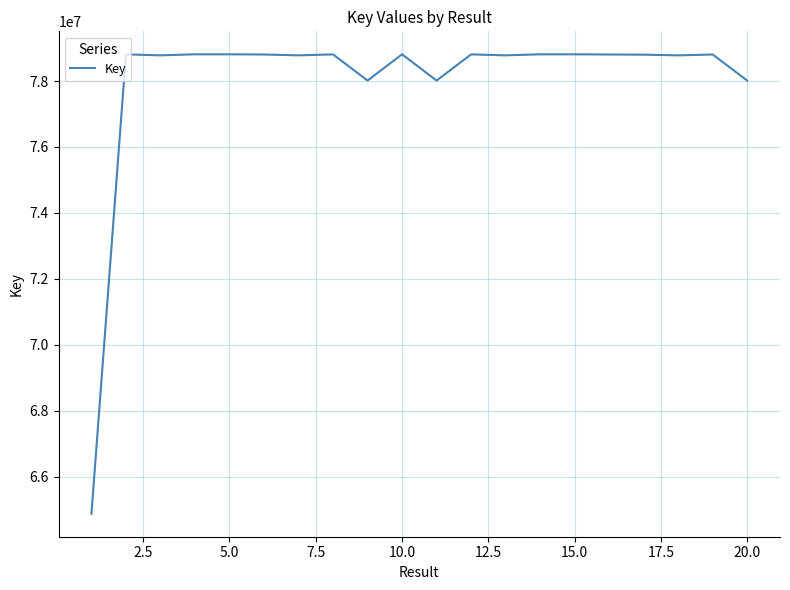

What is the difference between the maximum and minimum values?

13938718